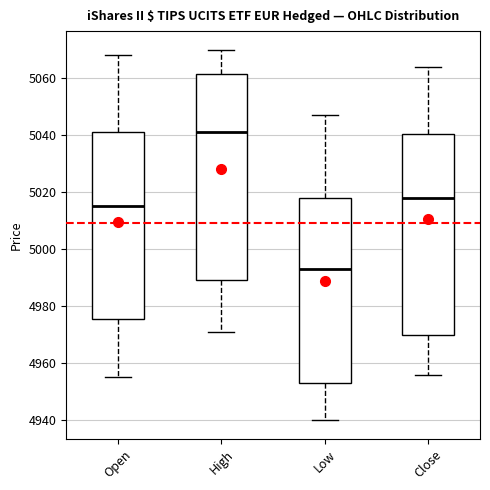

Comparing the boxes themselves (not the whiskers), which one is the tallest?

High